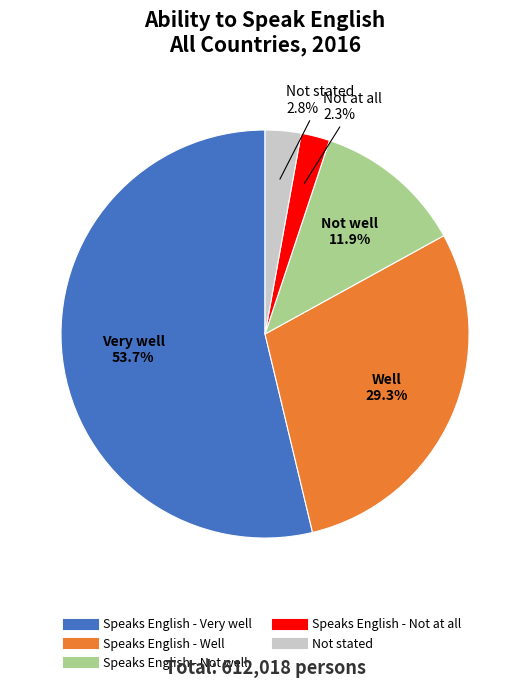

Which category accounts for the majority?

Speaks English - Very well